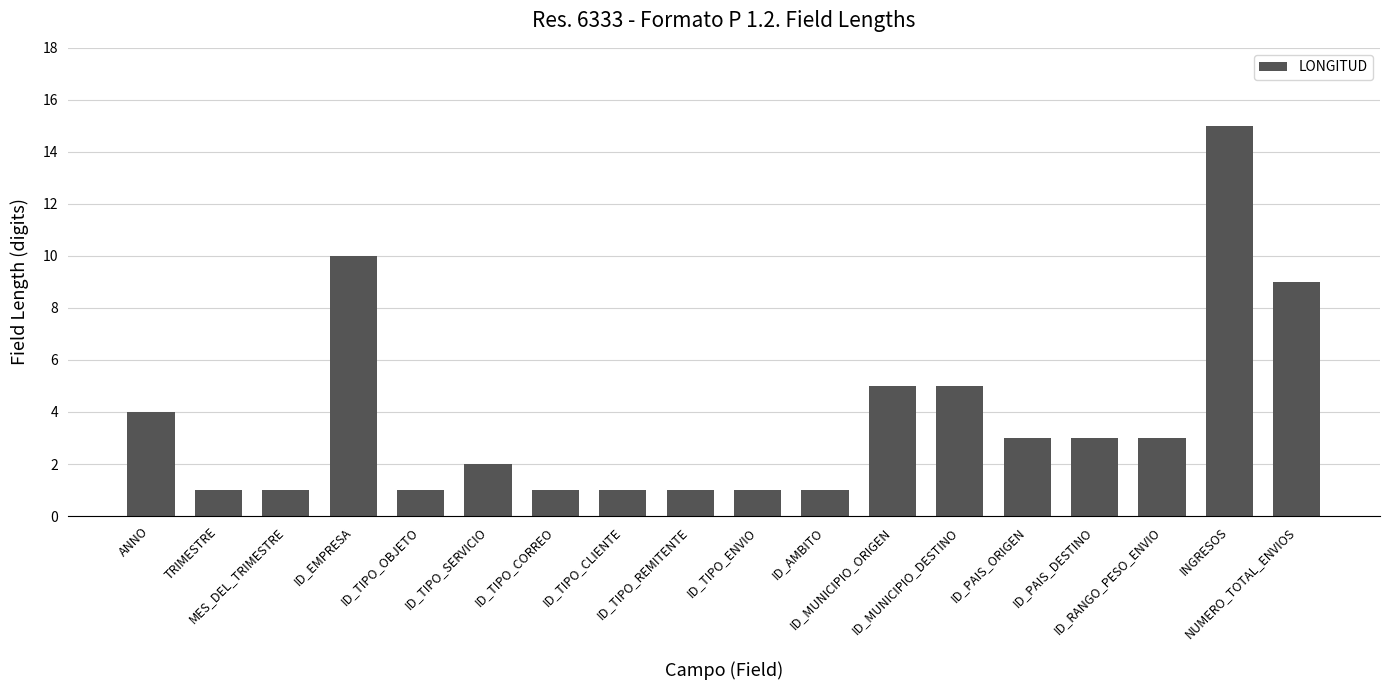

What is the sum of all values?

67